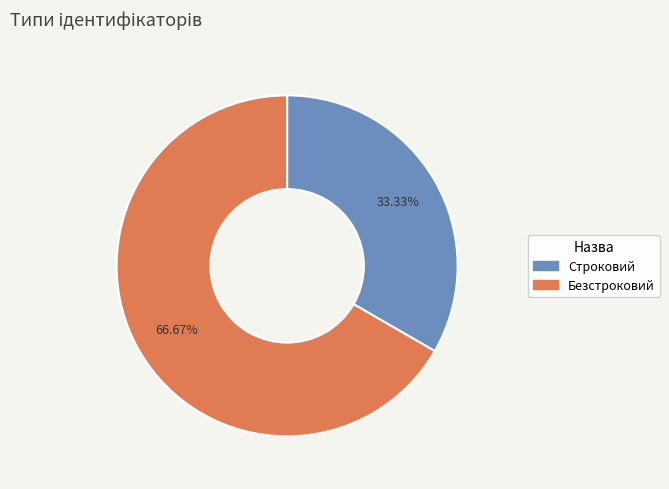

Combined, what portion of the pie is Строковий and Безстроковий?

100.0%